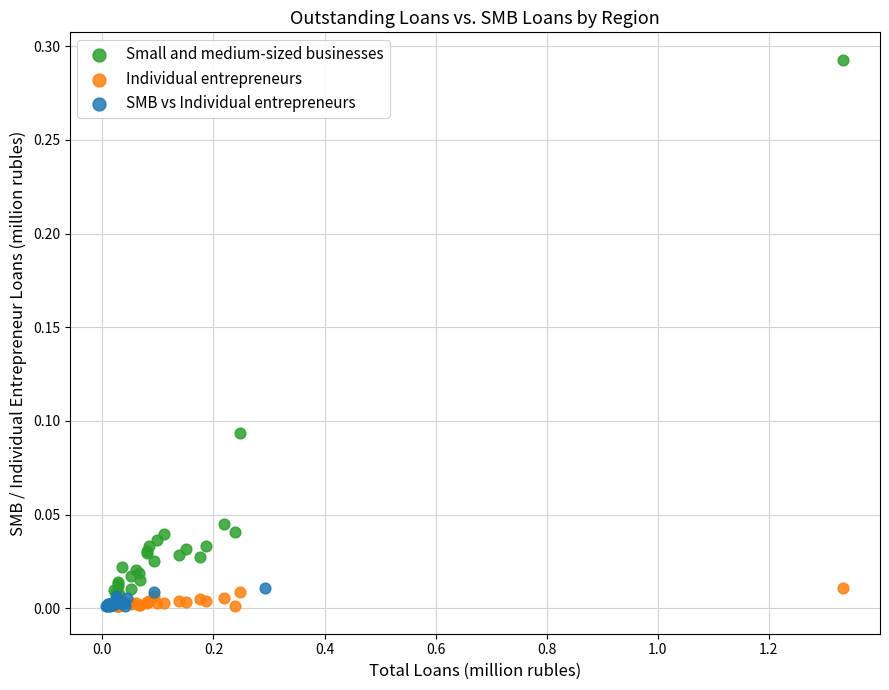

Which series contains the highest Y value?

Small and medium-sized businesses